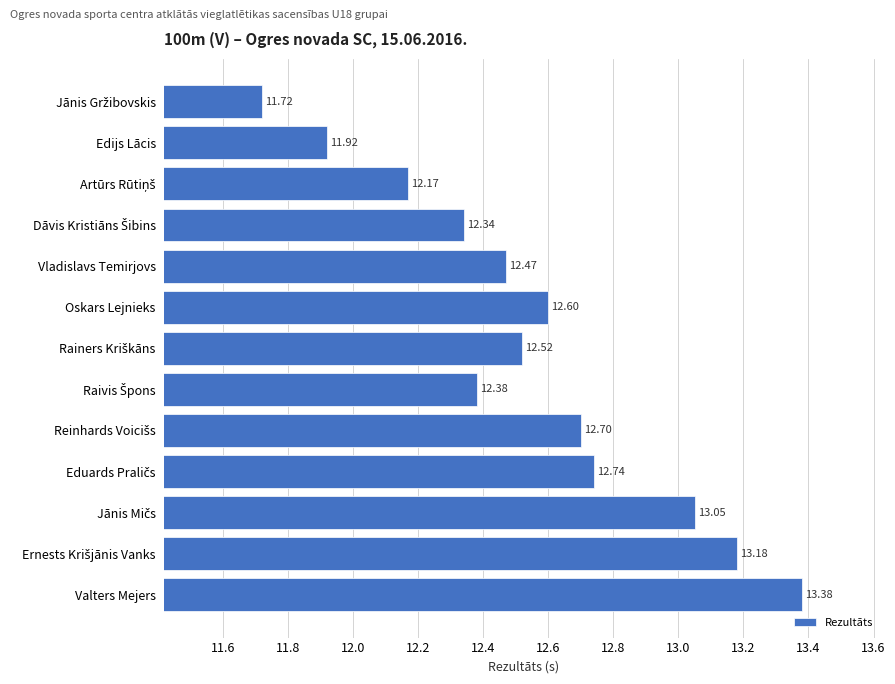

What is the sum of all values?

163.2